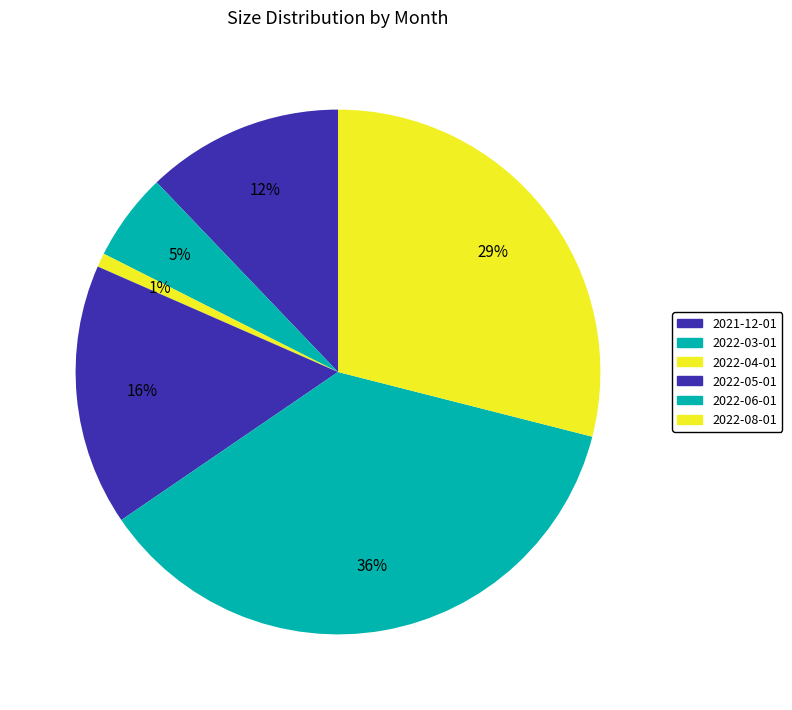

How much of the chart is everything except 2022-04-01?

99.1%